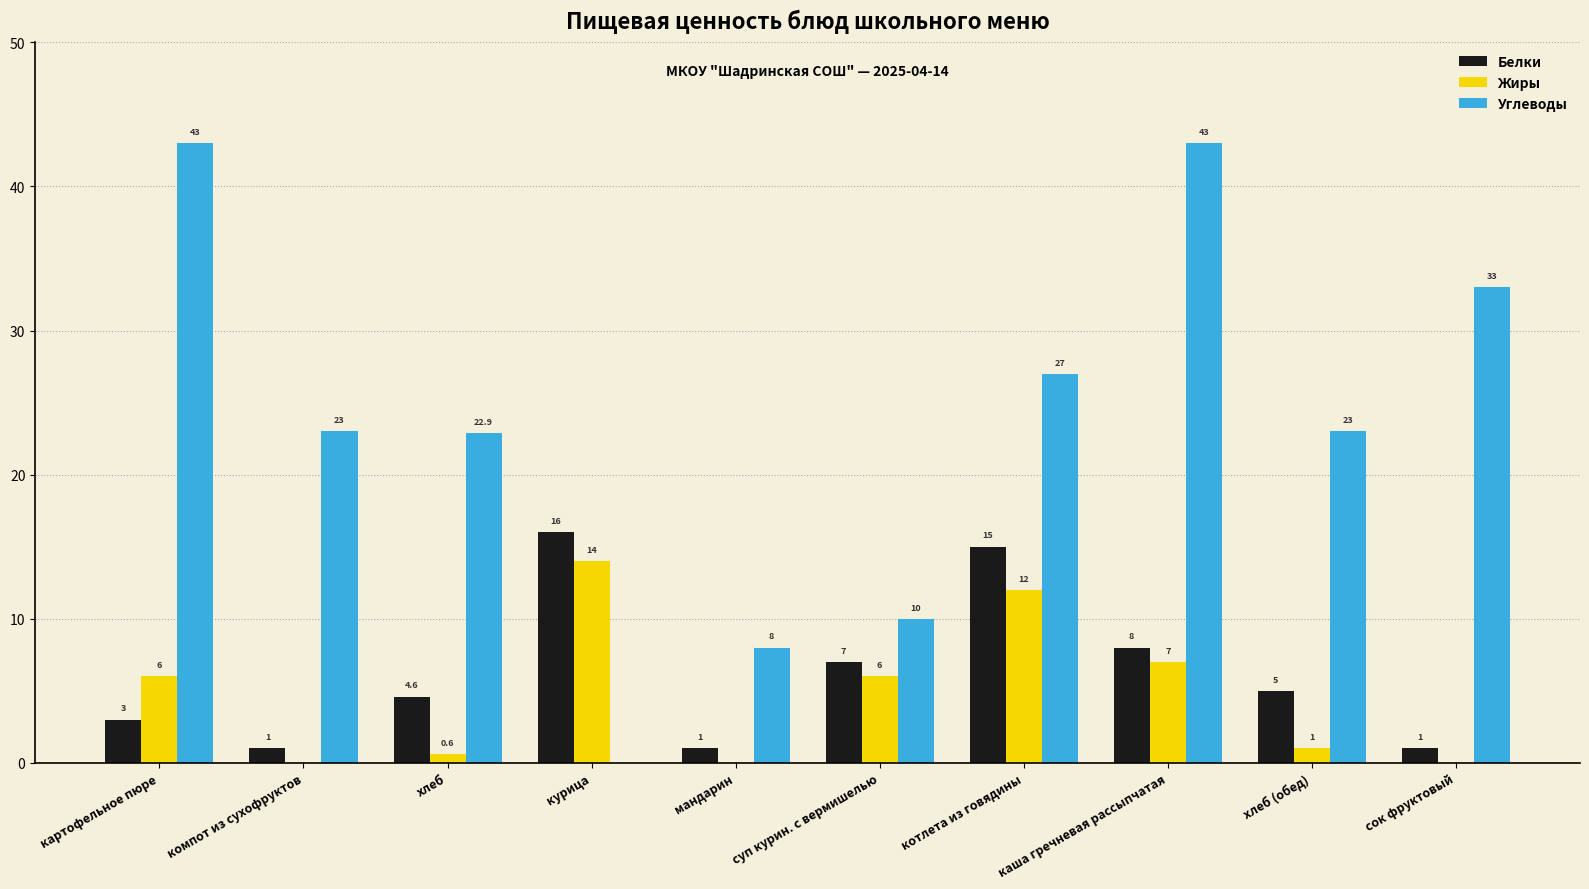

The value of Углеводы at котлета из говядины is 27.0. True or false?

True